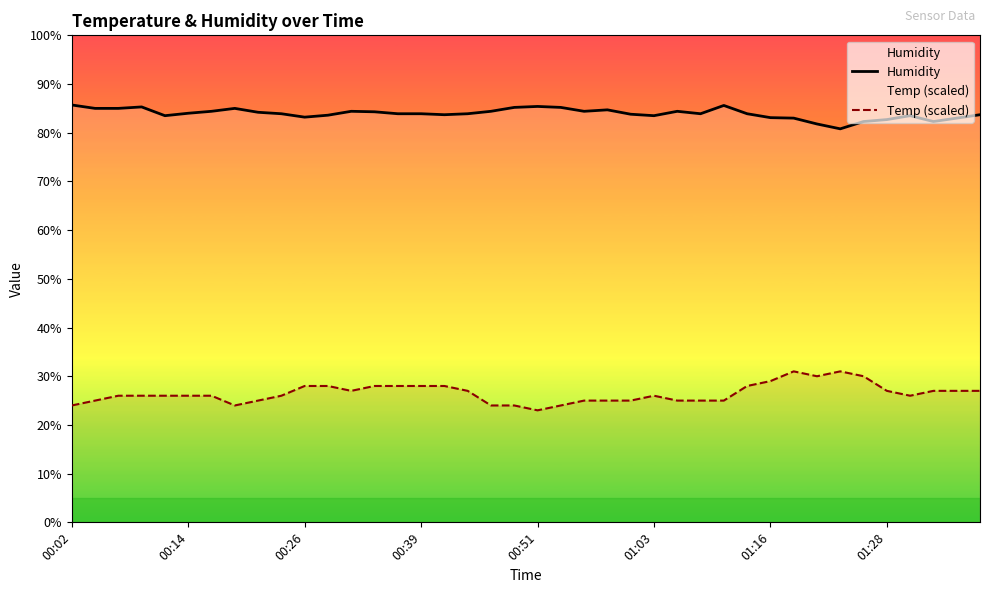

Which series has the largest range (max minus min)?

Temp (scaled)